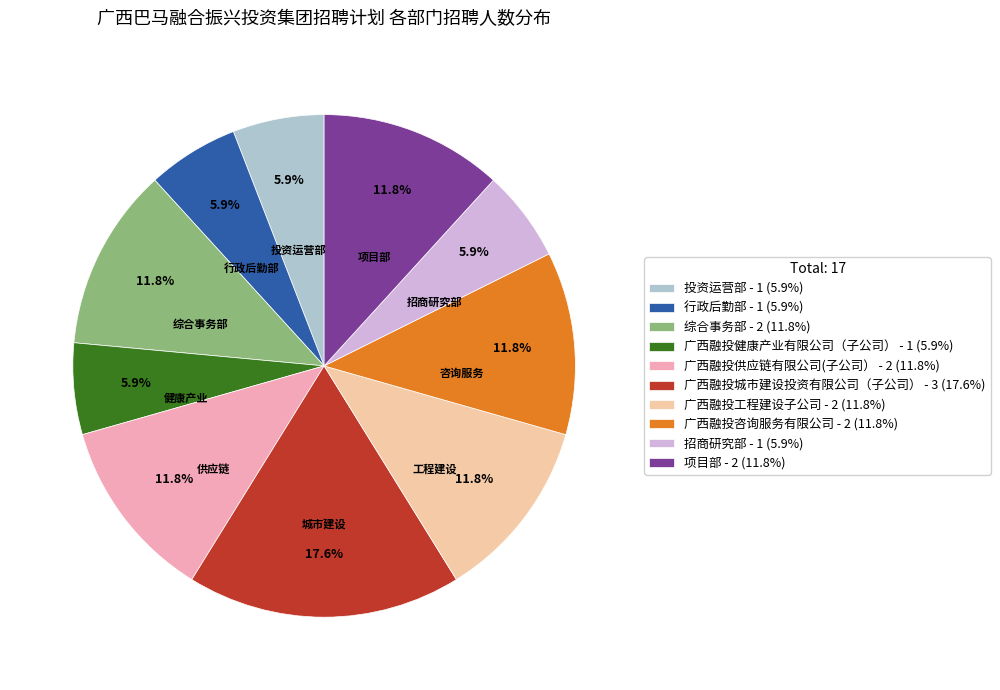

To the nearest percent, what is the difference between the largest and smallest slice percentages?

12%